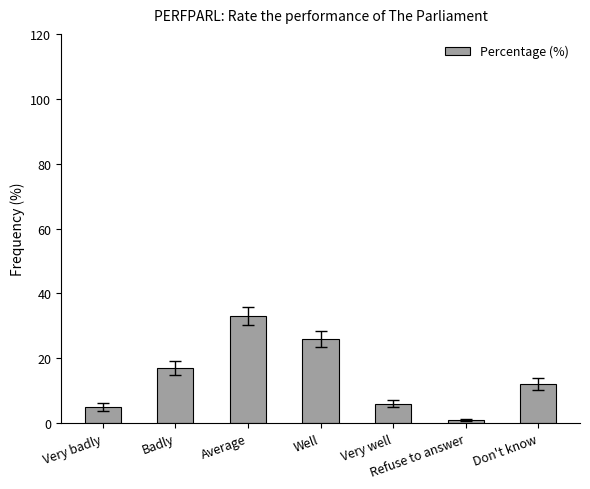

Does the chart contain stacked bars?

No